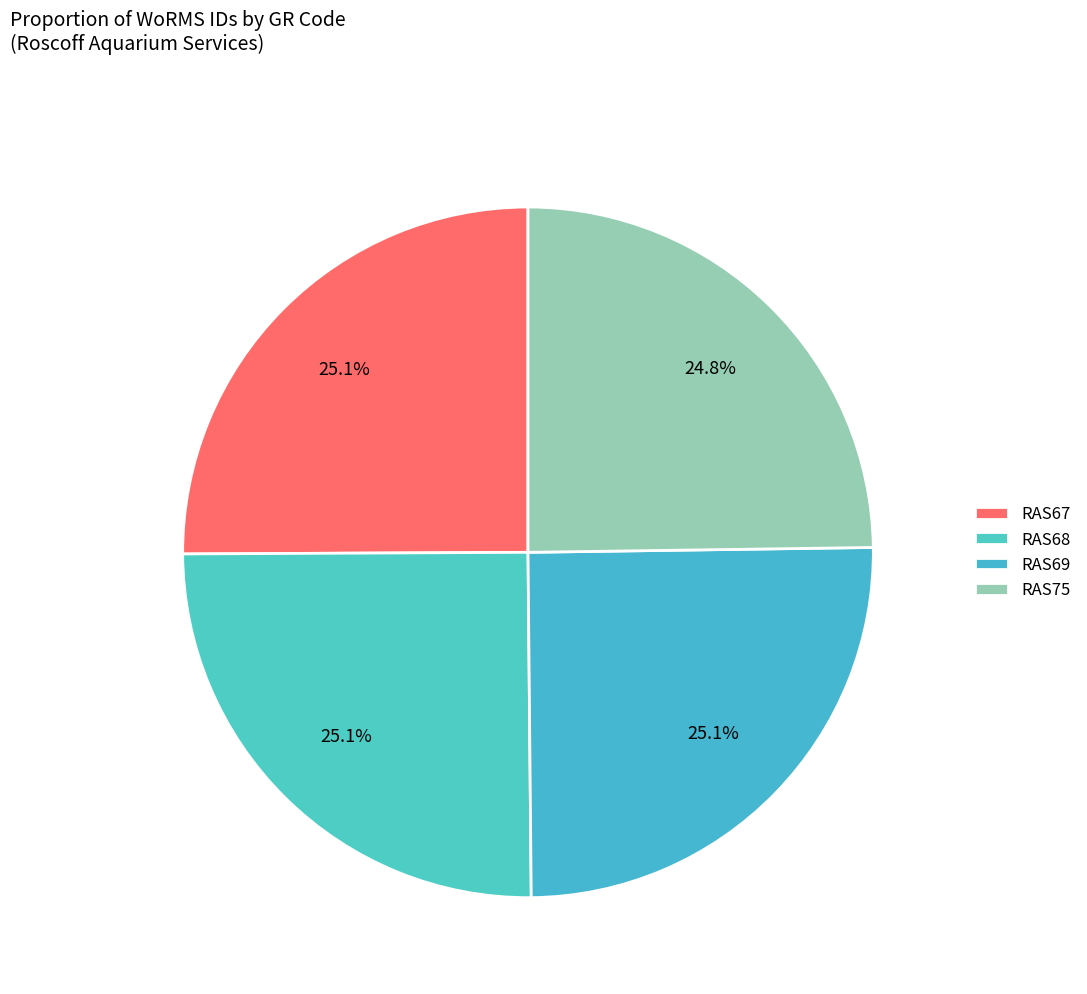

Is there any slice that represents more than half of the pie?

No